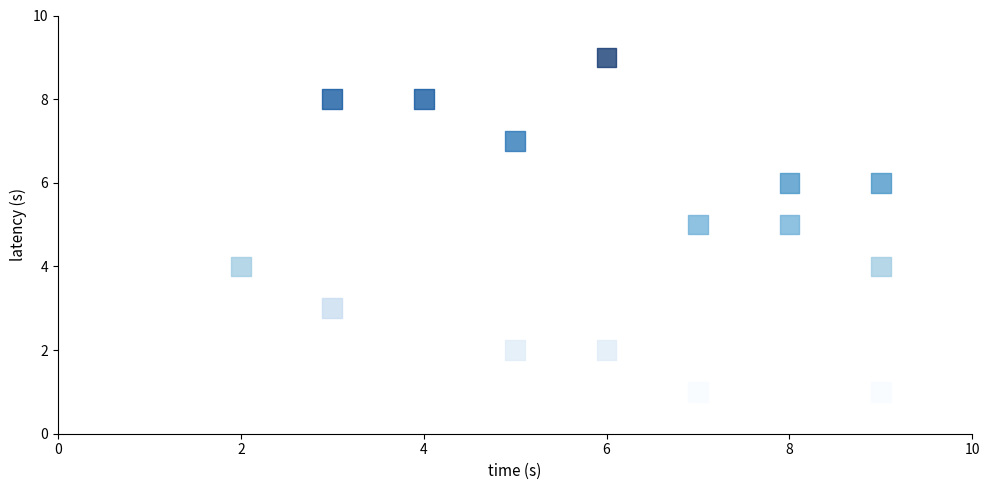

What is the range of X values (max minus min)?

7